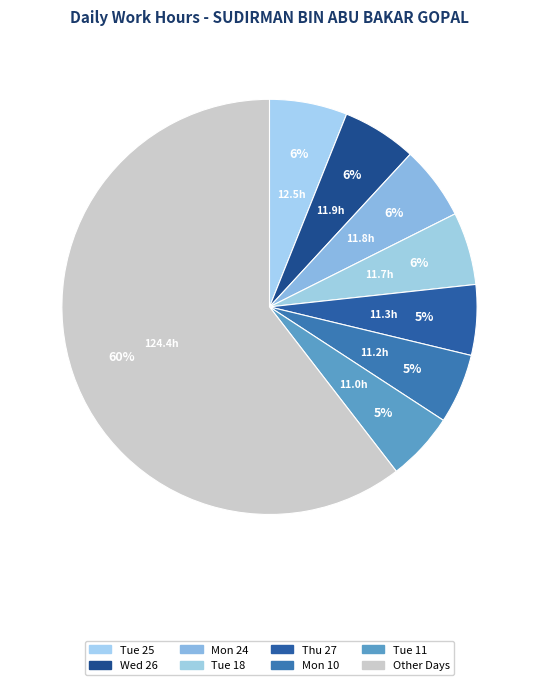

How many slices are in this pie chart?

8